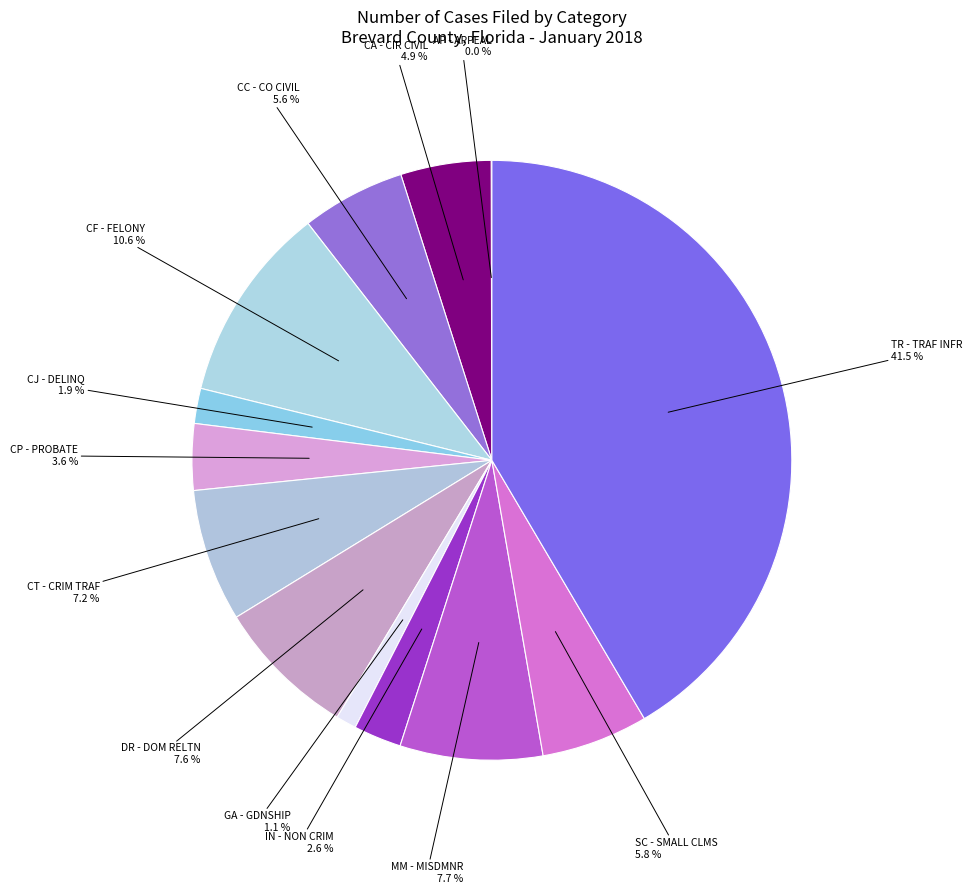

The CP - PROBATE slice represents 9% of the pie. True or false?

False